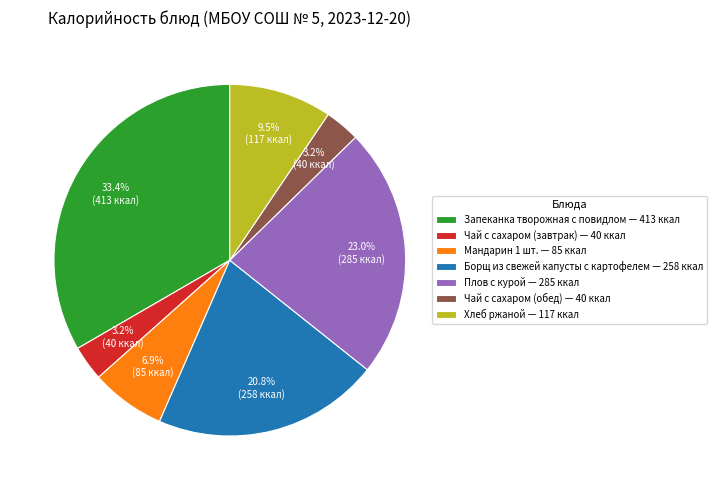

Between Хлеб ржаной and Запеканка творожная с повидлом, which is larger?

Запеканка творожная с повидлом